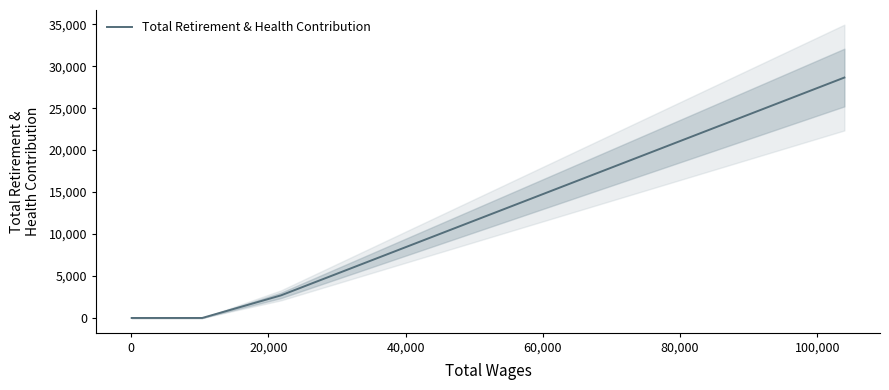

What is the difference between the maximum and minimum values?

28644